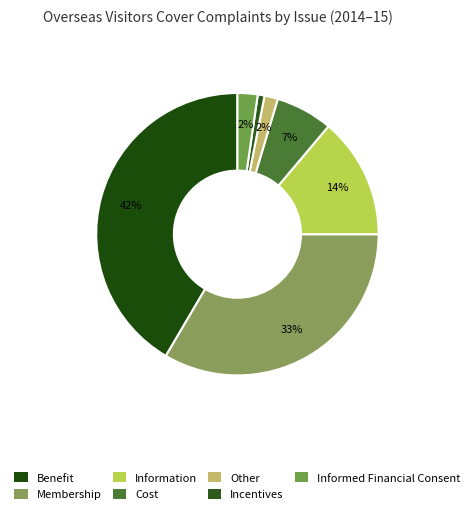

Approximately how many times larger is the value at Membership compared to Cost?

5.1